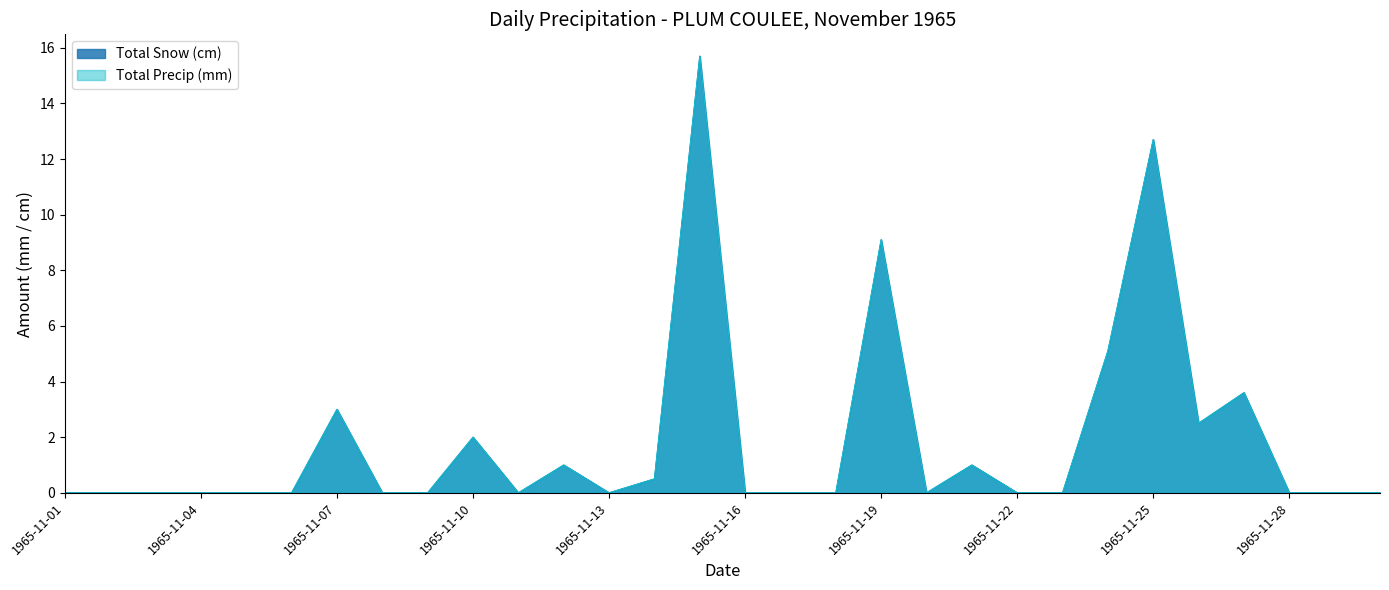

Between 1965-11-23 and 1965-11-09, which is larger?

1965-11-23